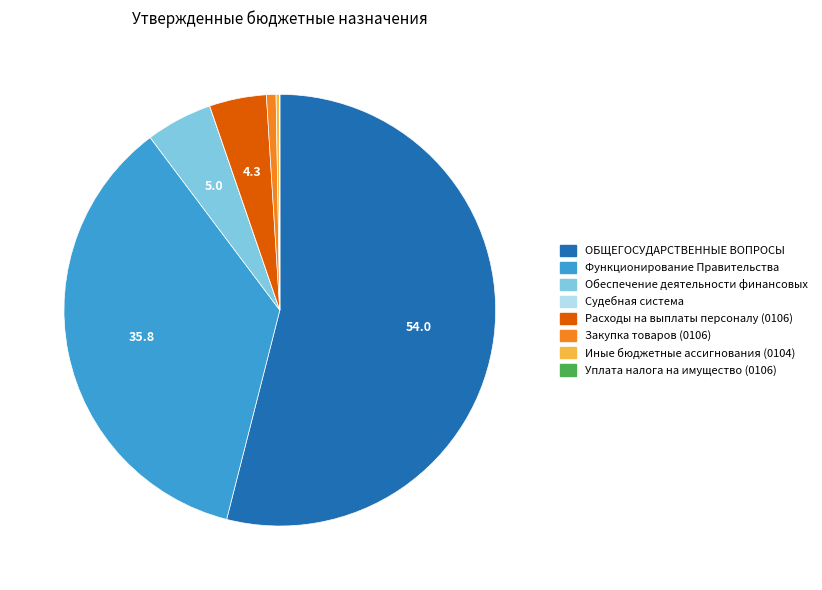

Is there any slice that represents more than half of the pie?

Yes